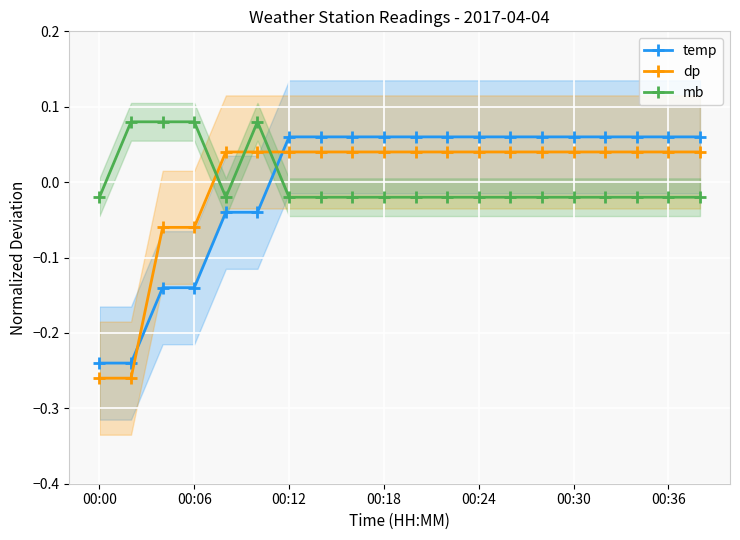

Count the dp values in the range 0 to 1.

16